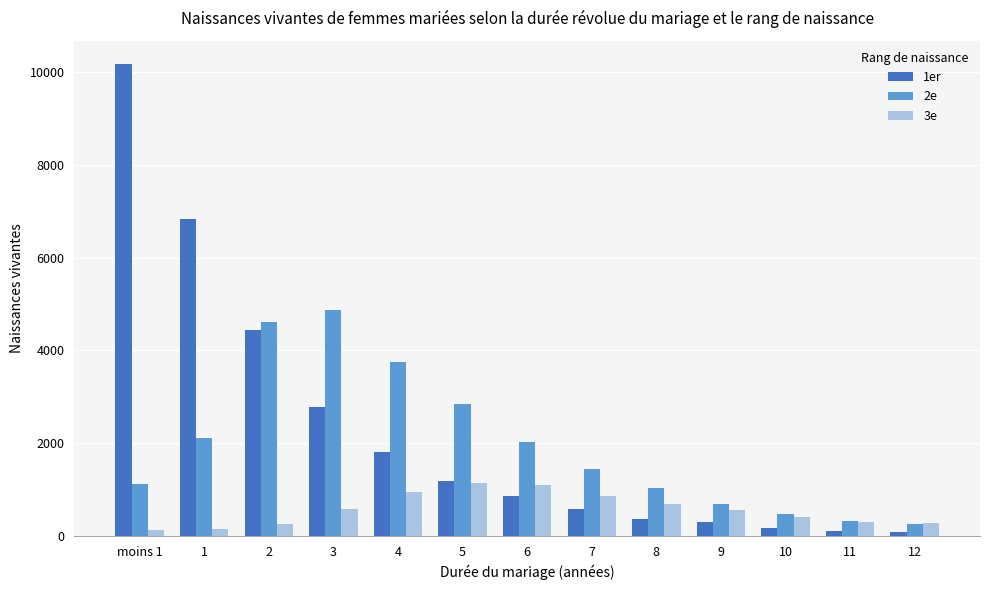

What is the value of the 1er bar at the 12th from the left?

120